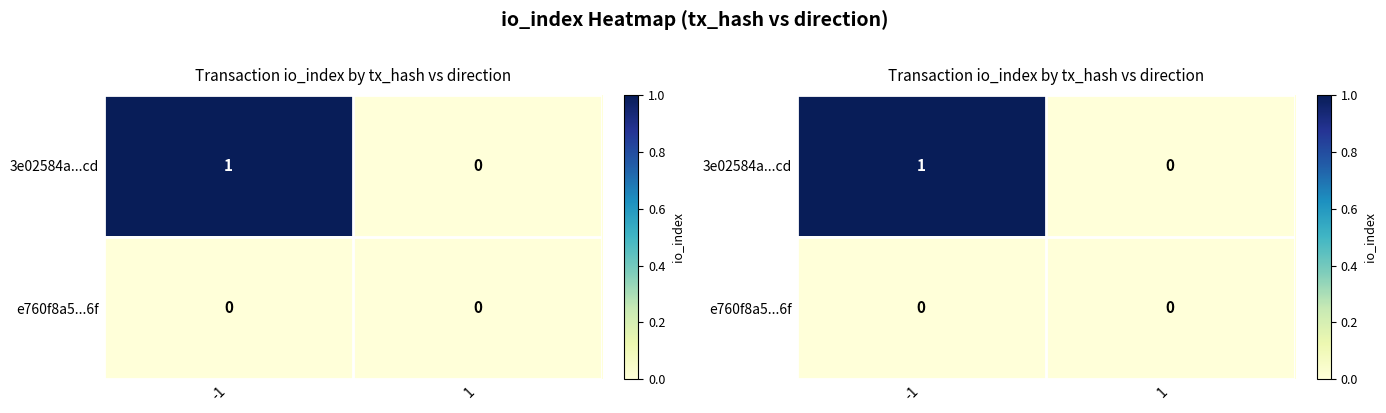

What is the sum of the 3e02584a...cd values at 1 and -1?

1